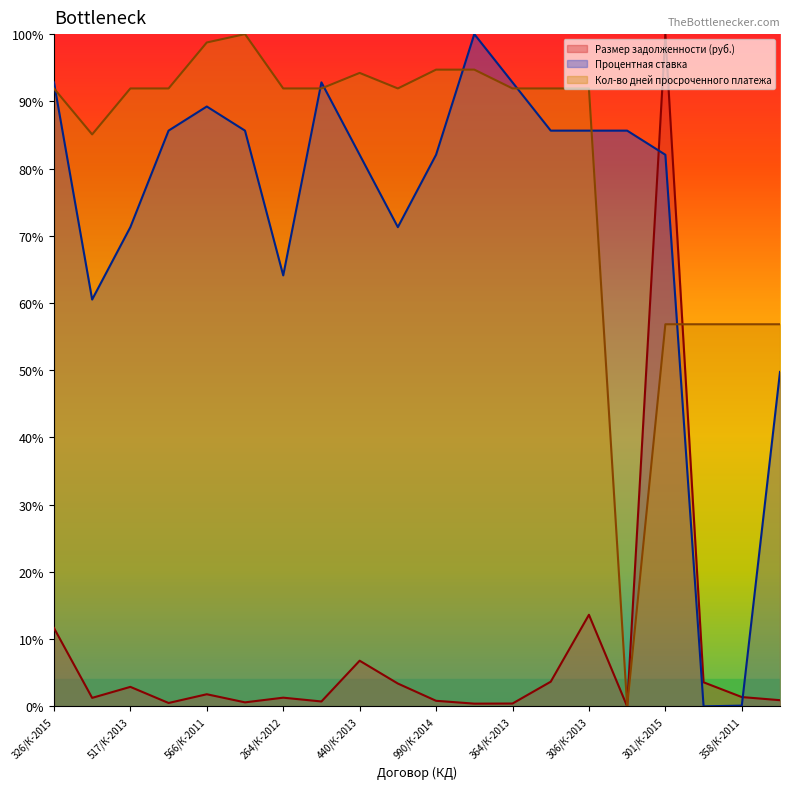

Which series has the largest total across all categories?

Кол-во дней просроченного платежа